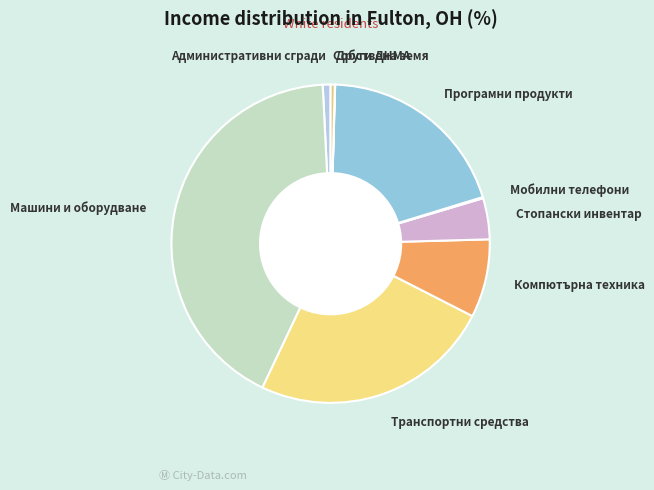

The Стопански инвентар slice represents 4% of the pie. True or false?

True